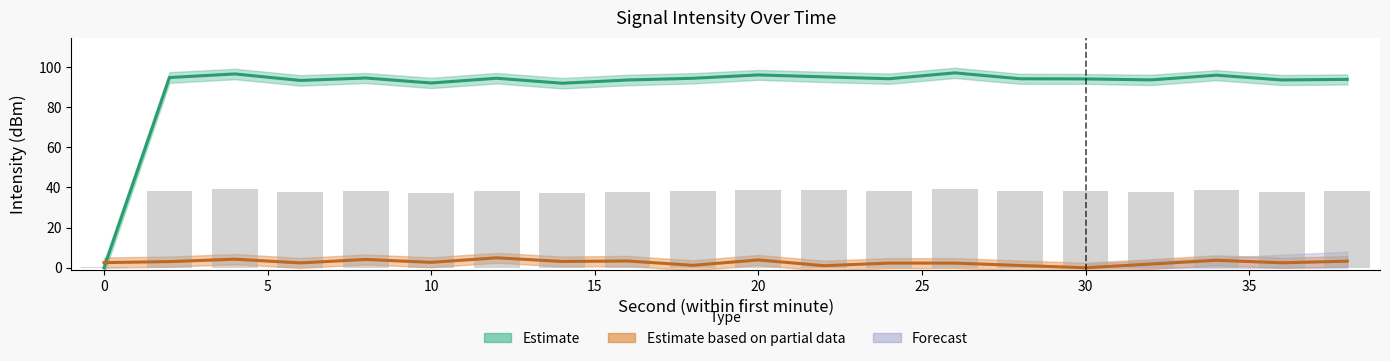

What is the value of the intensity_center bar at the 10th from the left?

94.4